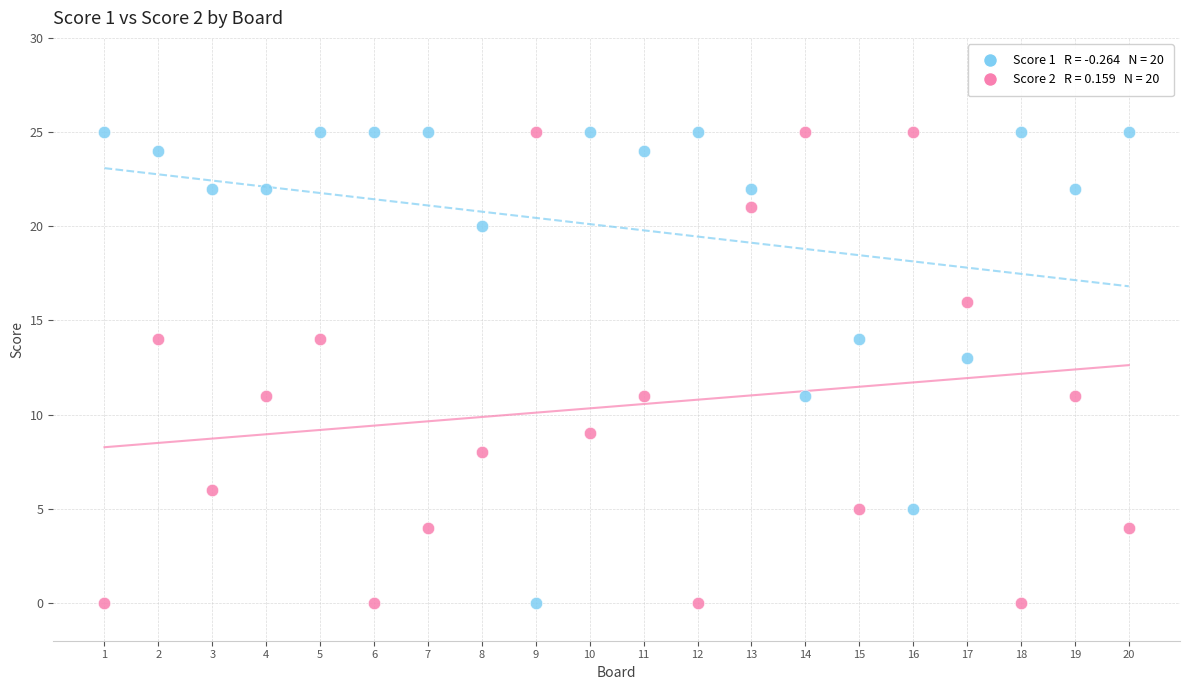

Across all data points, what is the range of X values (max minus min)?

19